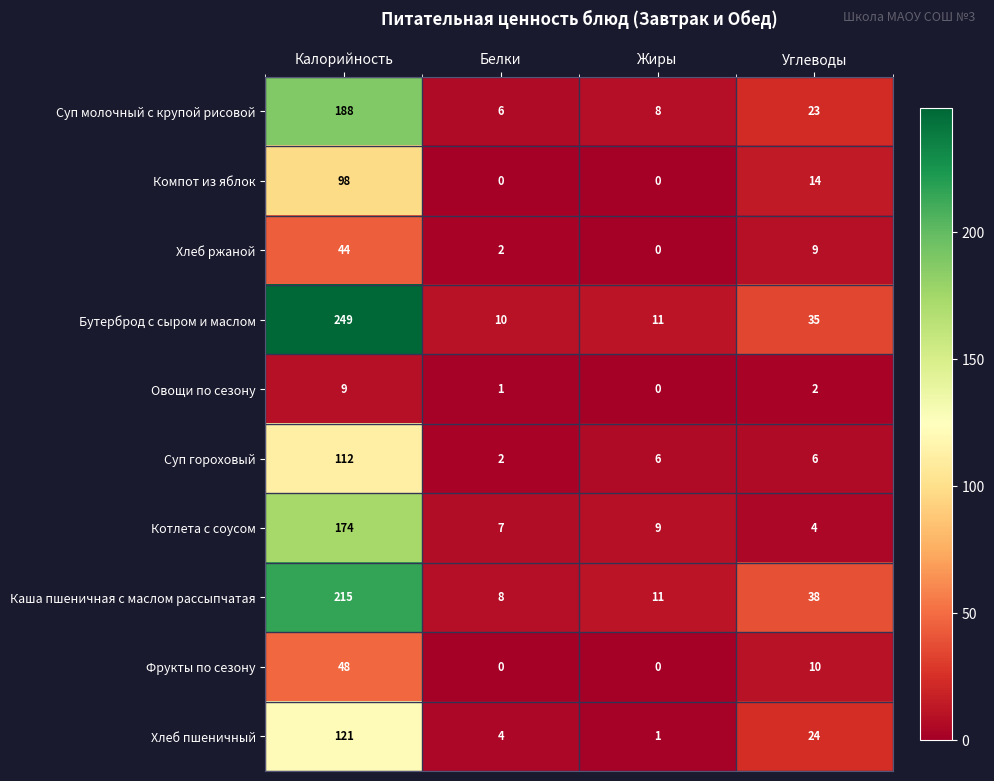

Which series has the largest range (max minus min)?

Бутерброд с сыром и маслом